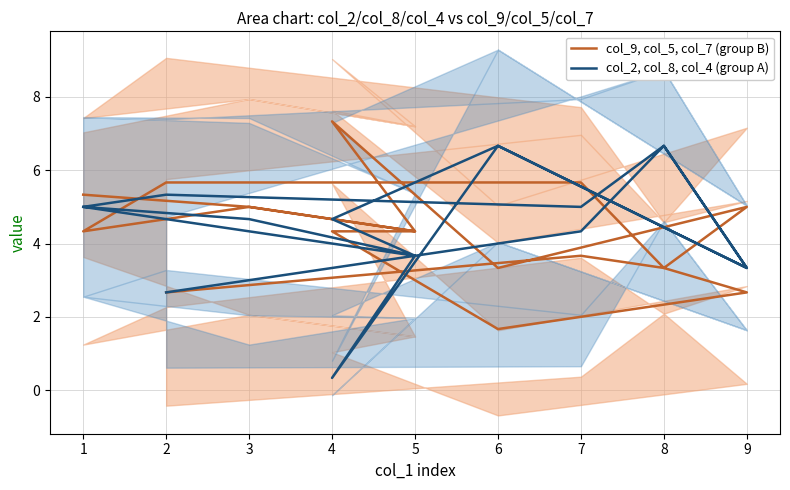

List the series in order of their peak value, lowest first.

col_2, col_8, col_4 (group A), col_9, col_5, col_7 (group B)